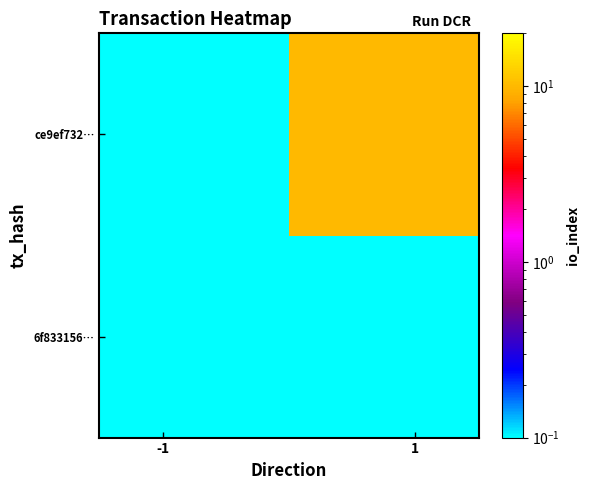

Reading left to right, list all the values displayed in this chart.

6f833156…: 0.0	0.0
ce9ef732…: 0.0	10.0